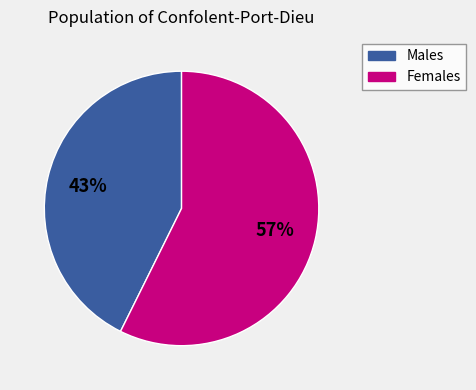

To the nearest percent, what portion does Females represent?

57%